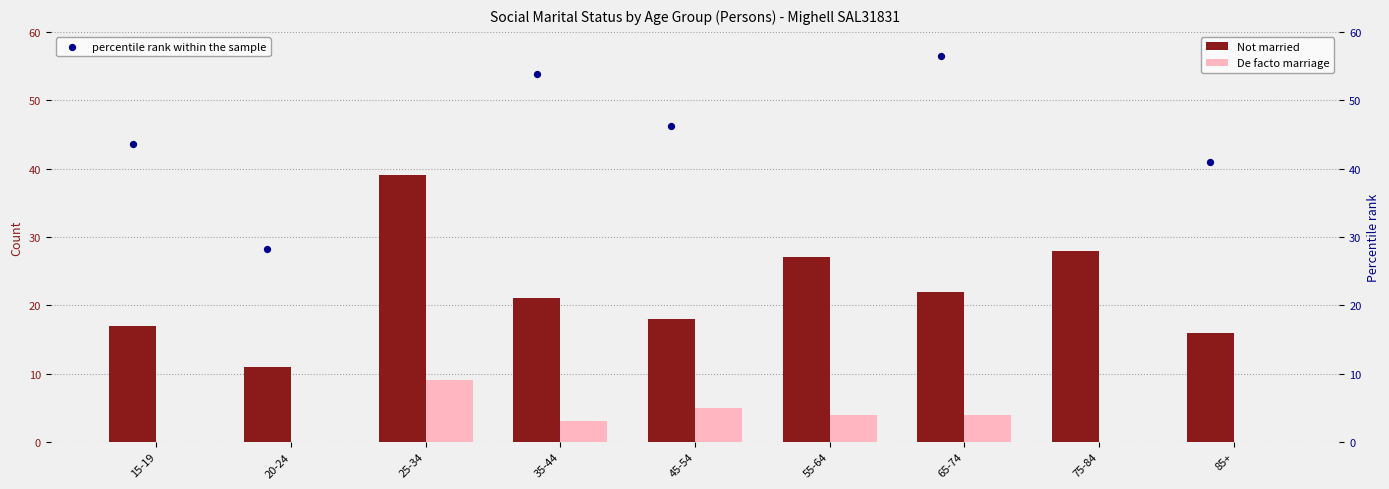

What is the sum of all De facto marriage values?

25